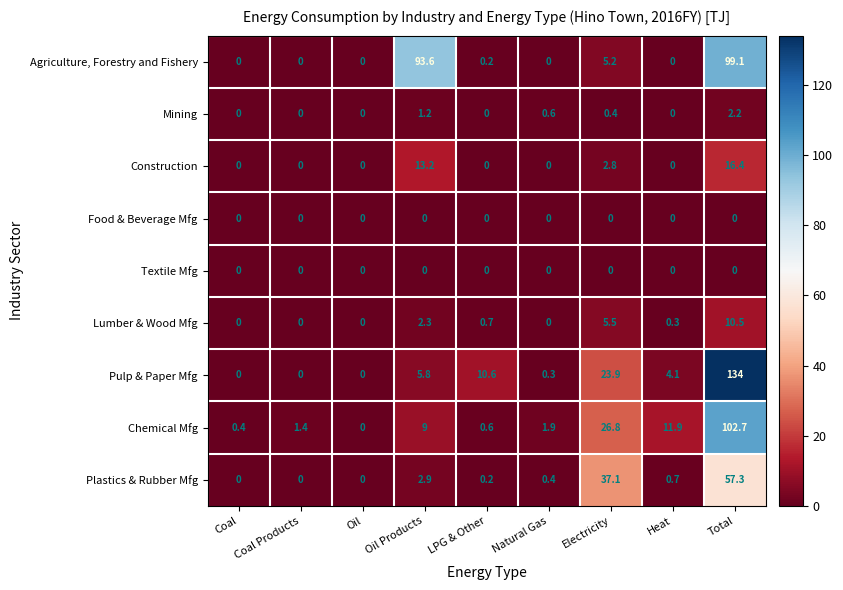

How many data points does each series have?

9